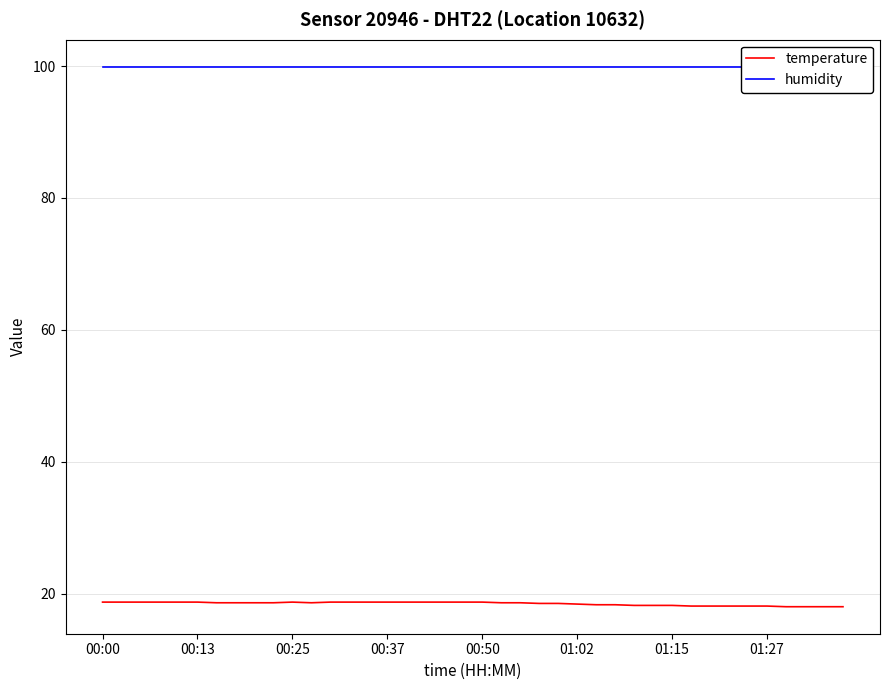

What is the difference between the second highest and second lowest values in the temperature series?

0.7